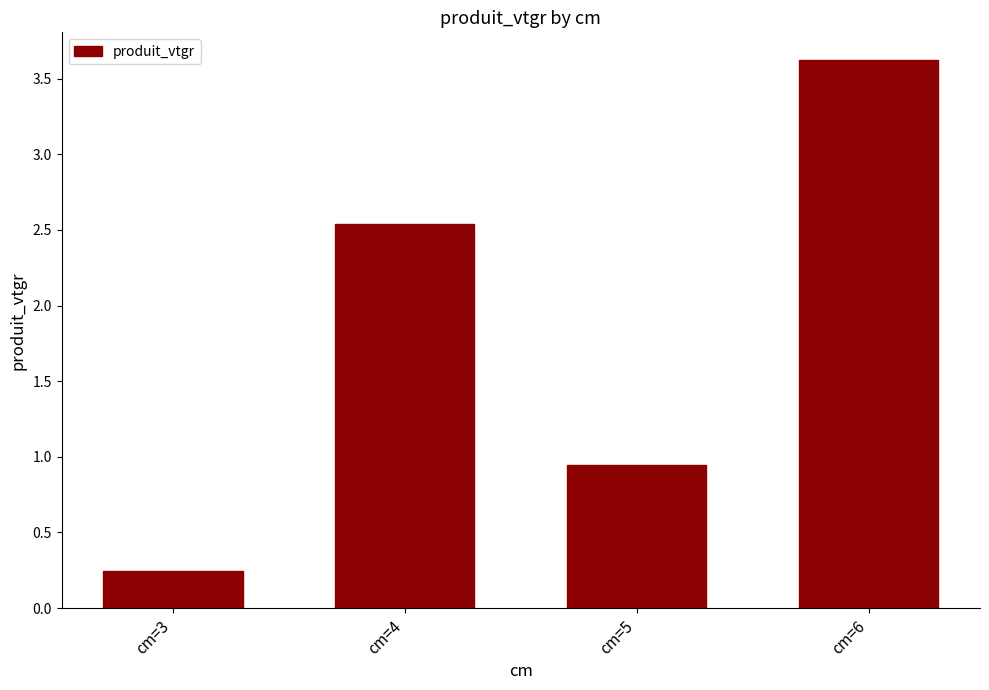

What is the sum of the values at cm=4 and cm=3?

2.8